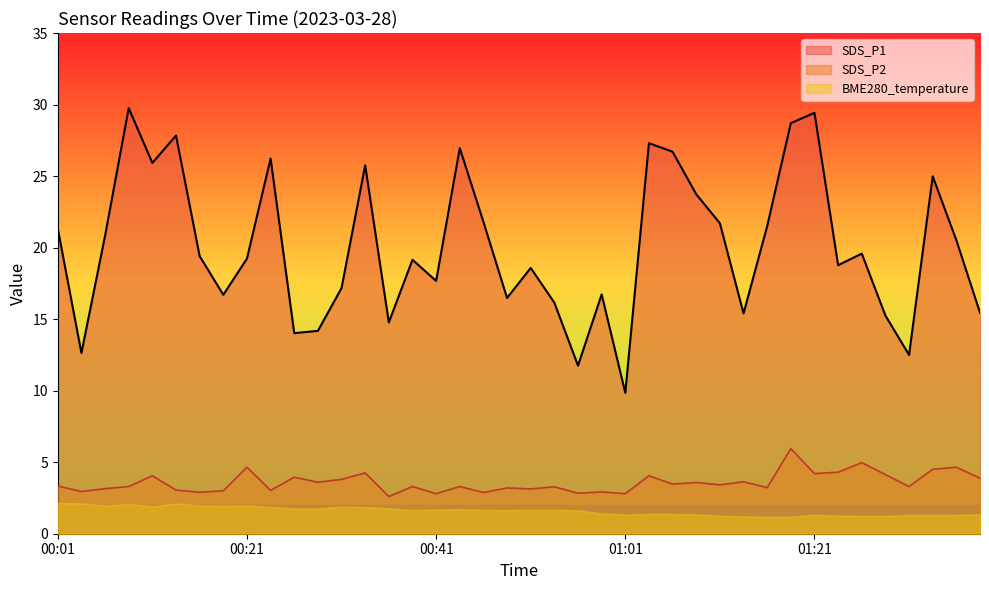

What is the average value of the SDS_P2 series?

3.6